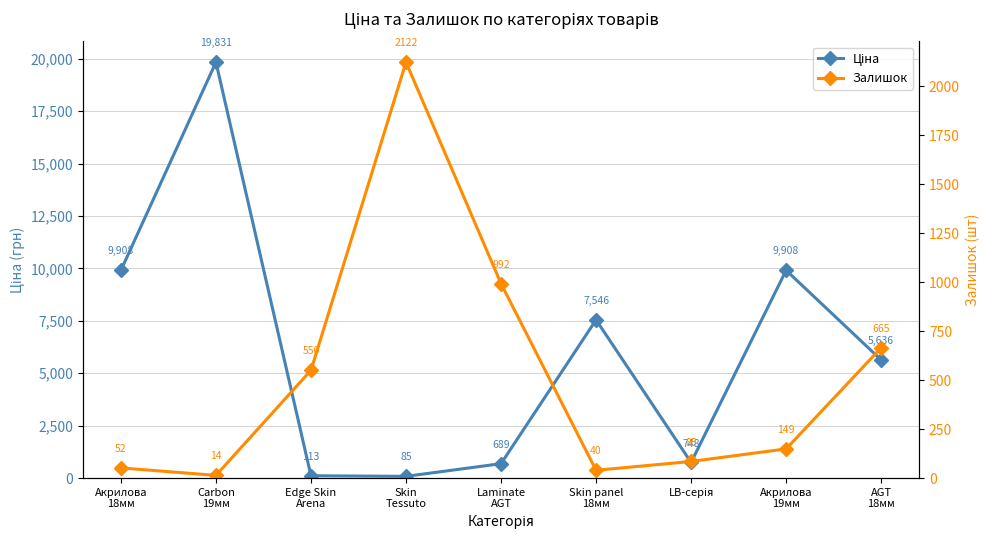

After their last crossing, which series has the higher values: Ціна or Залишок?

Ціна